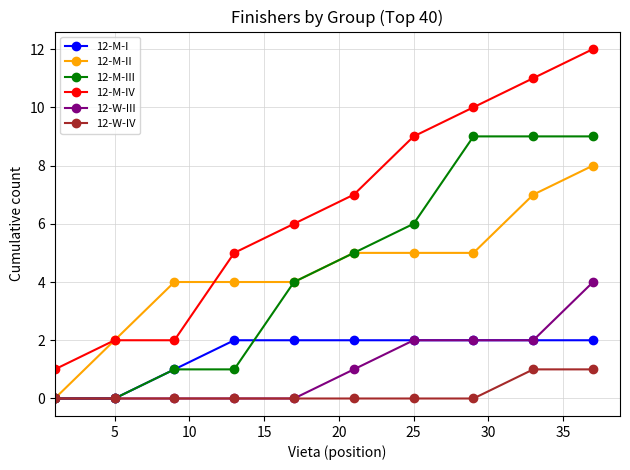

Which series has the largest total across all categories?

12-M-IV